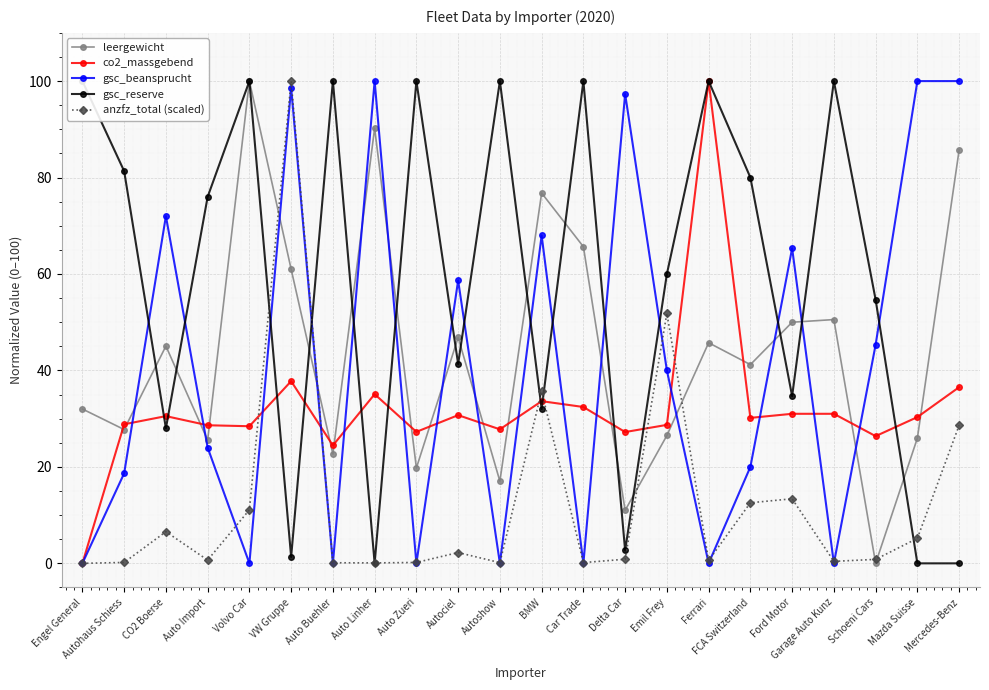

What is the greatest value displayed?

100.0